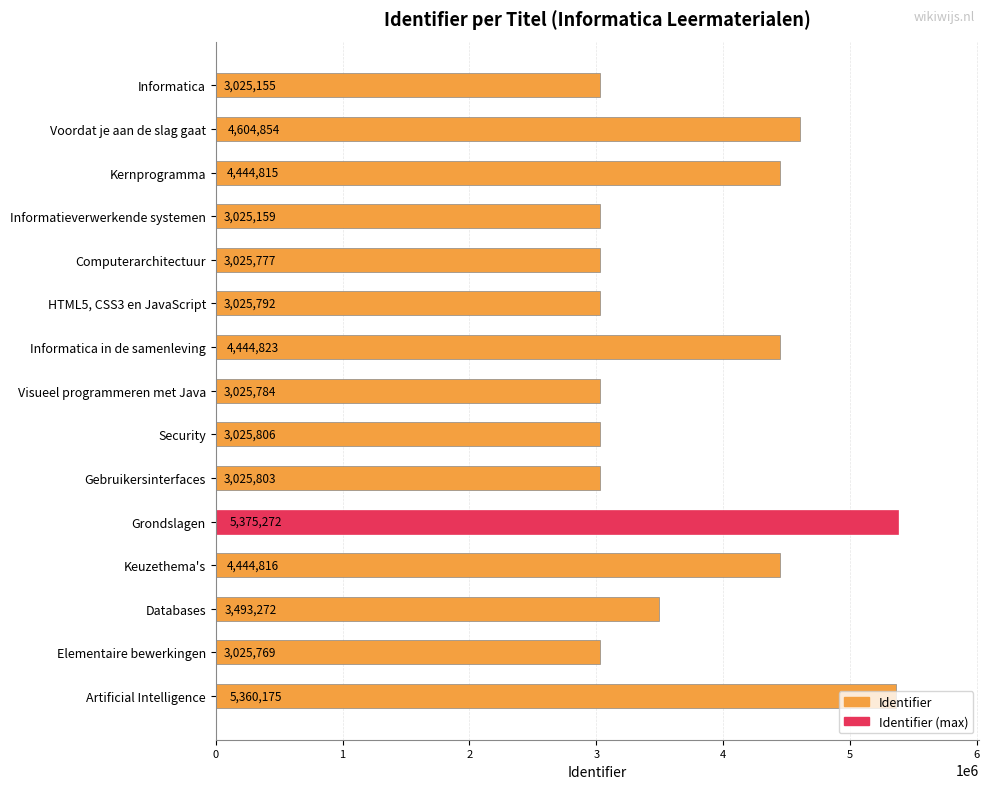

What is the ratio of the value at Security to the value at HTML5, CSS3 en JavaScript?

1.0